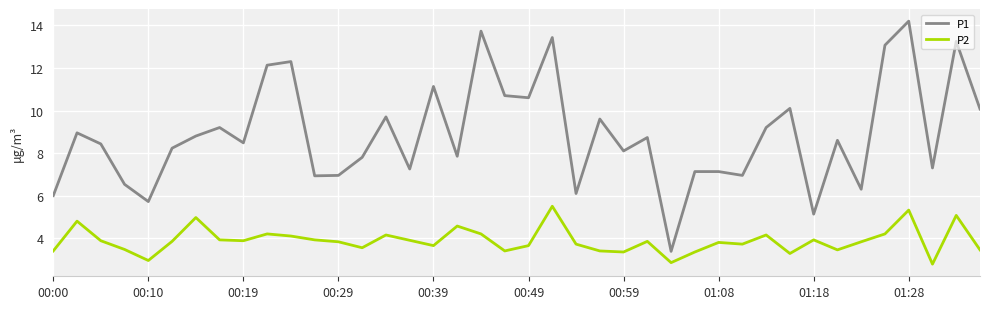

What is the lowest value of the P2 series?

2.8